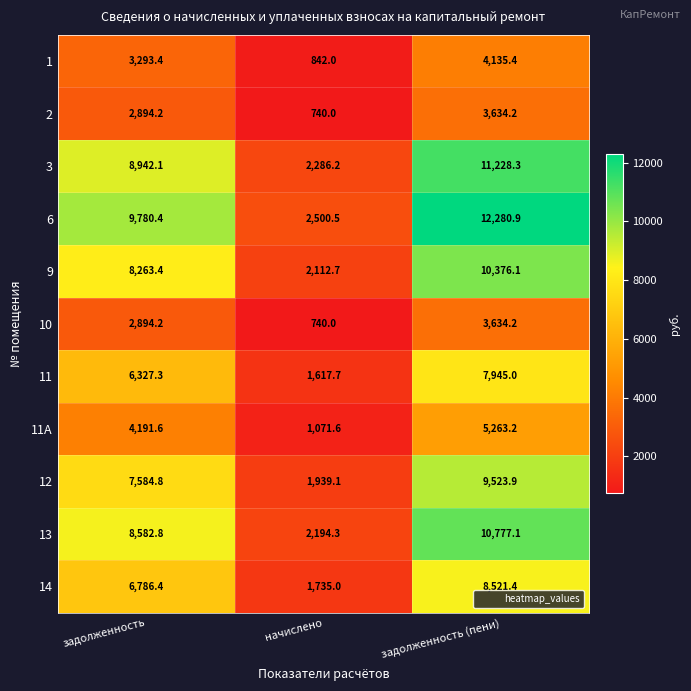

What is the sum of the 10 values at задолженность and задолженность (пени)?

6528.4